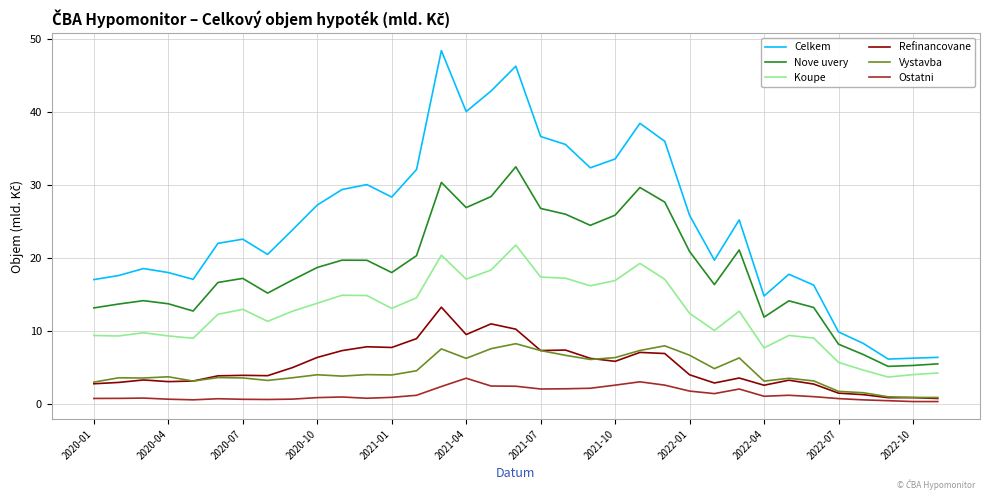

Which series has the largest range (max minus min)?

Celkem